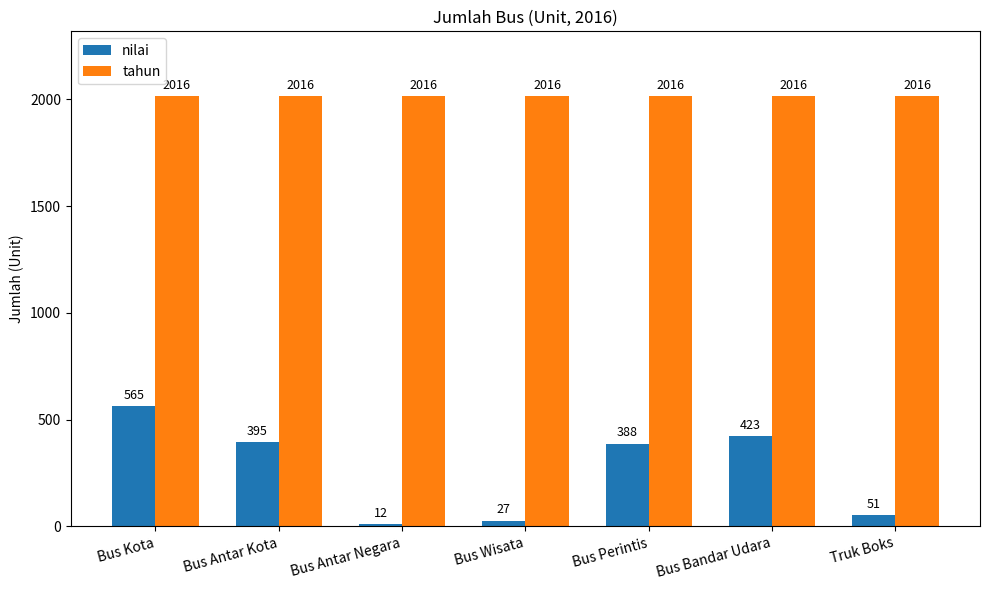

At which label is nilai closest to 288?

Bus Perintis